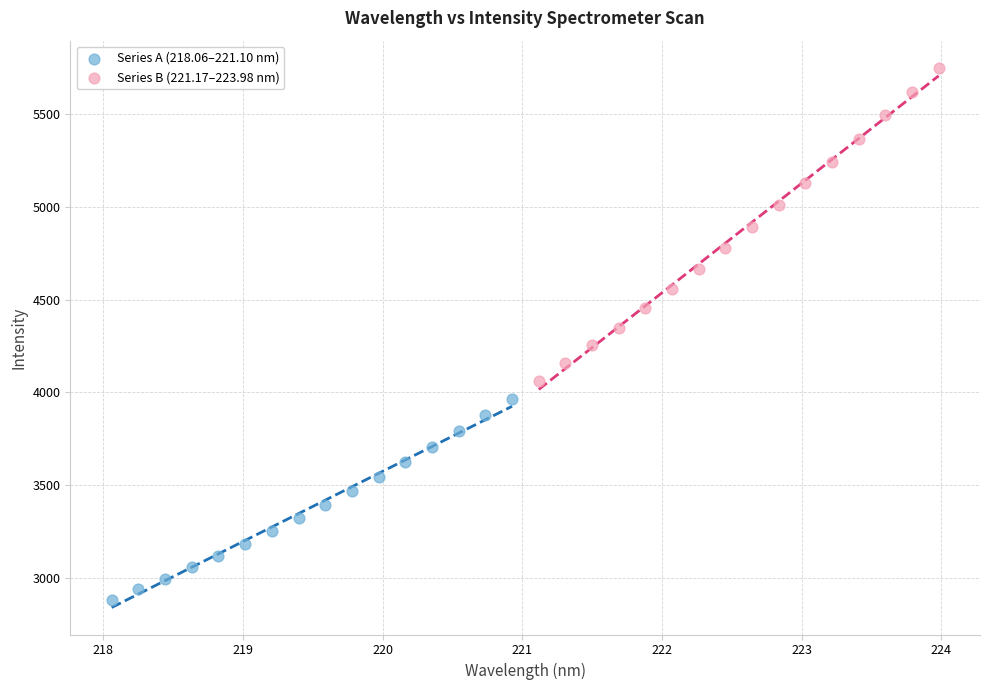

Which series has the widest spread of Y values?

Series B (221.17–223.98 nm)